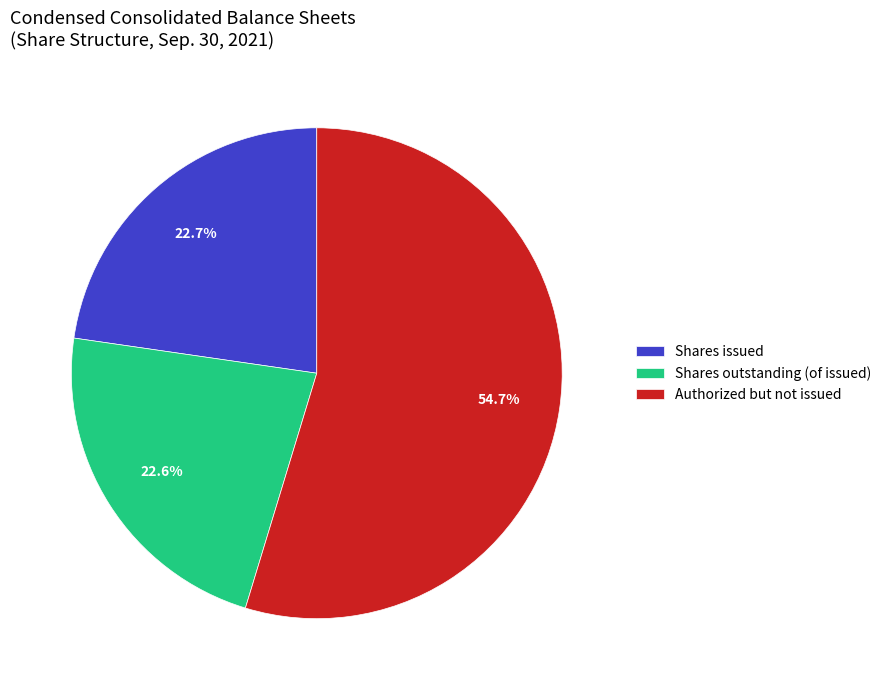

Which slice is the largest?

Authorized but not issued